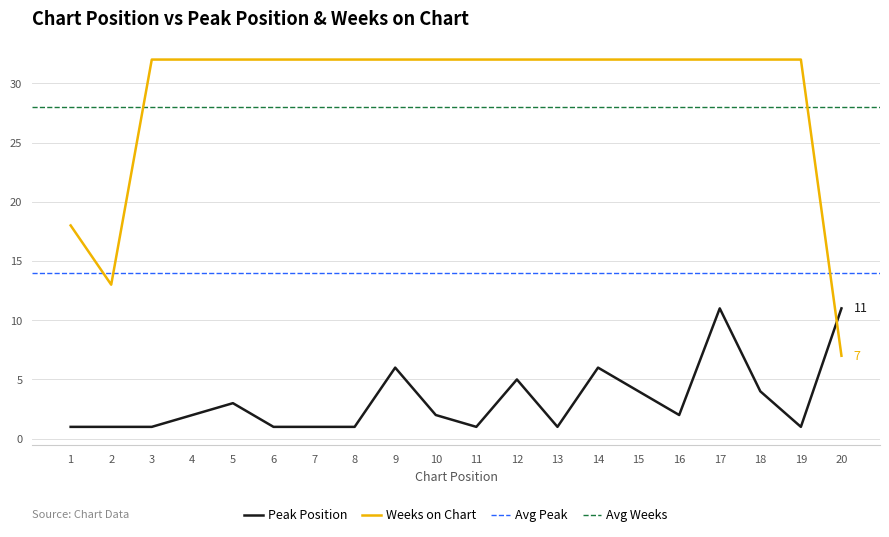

What is the difference between the second highest and second lowest values in the Weeks on Chart series?

19